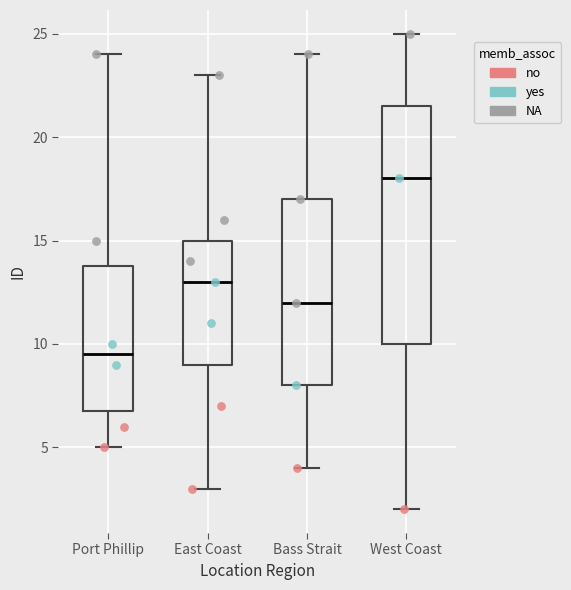

Which box has the highest median line?

West Coast